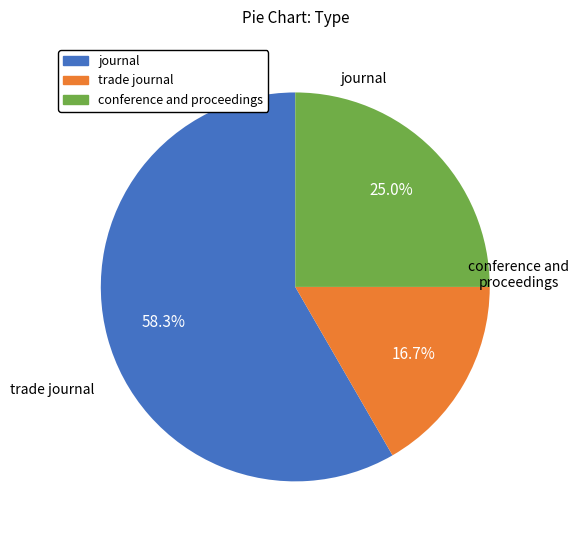

To the nearest percent, what percentage of the pie is trade journal?

17%